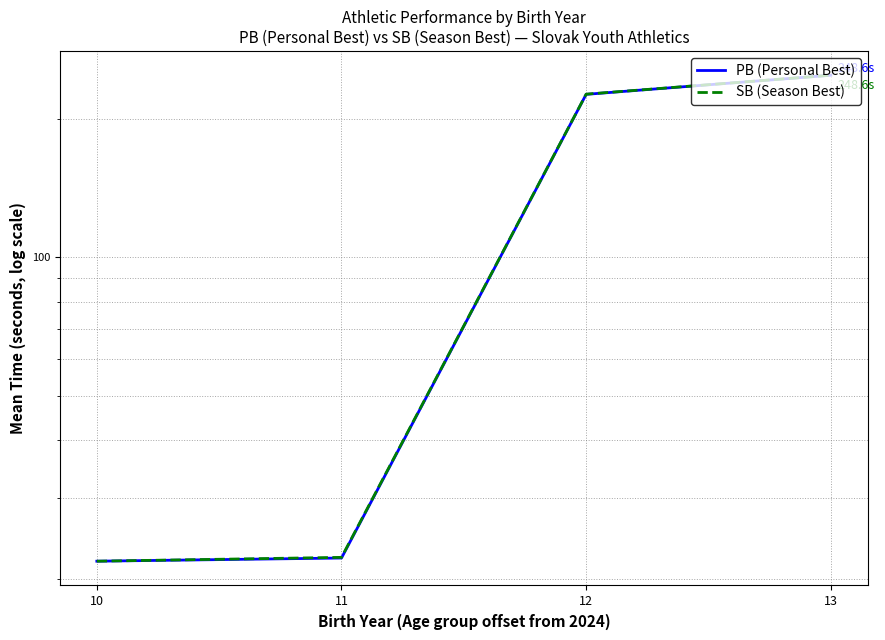

True or false: PB (Personal Best) and SB (Season Best) cross at least once.

False